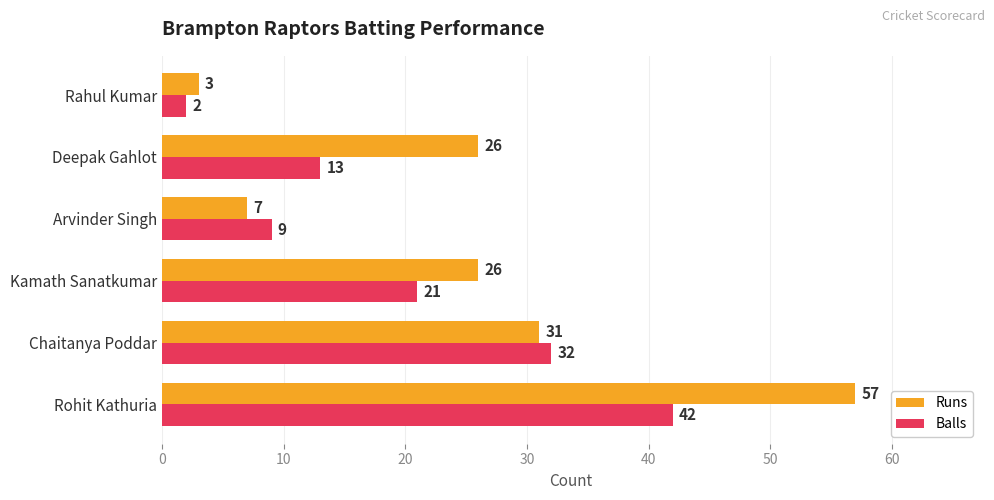

What is the difference between the second highest and second lowest values in the Balls series?

23